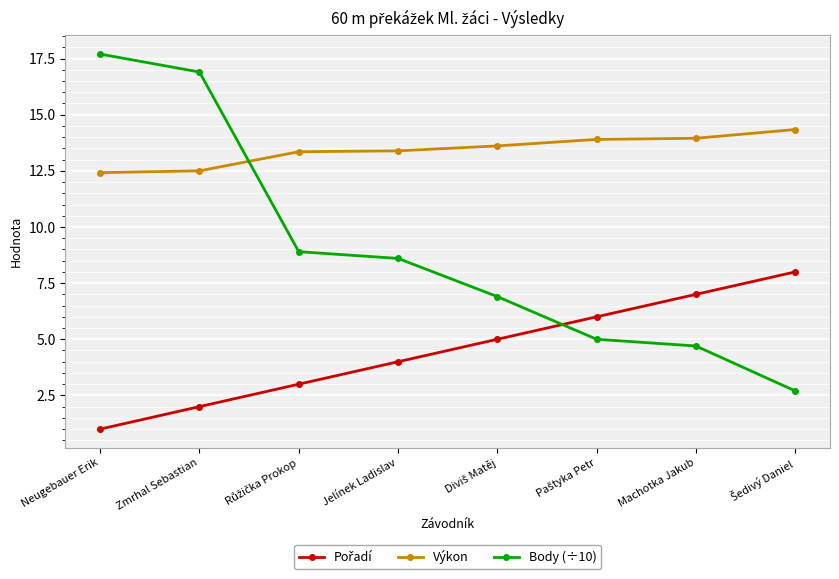

True or false: Body (÷10) has more than 2 interior local peaks.

False